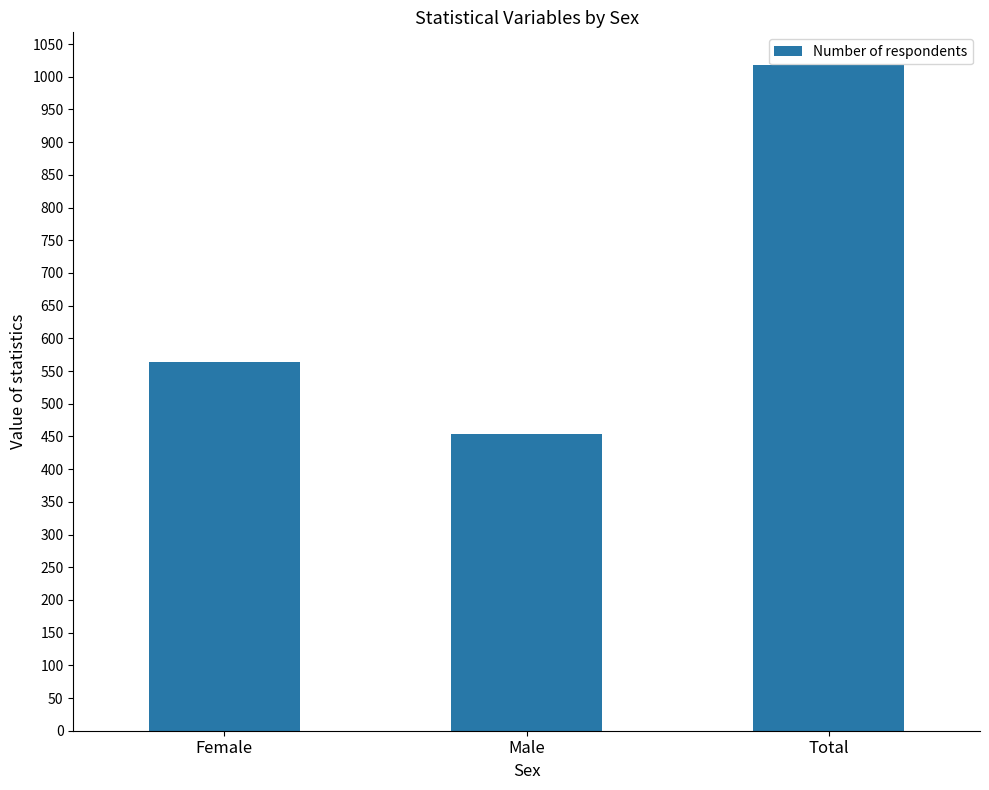

Does the chart contain any negative values?

No